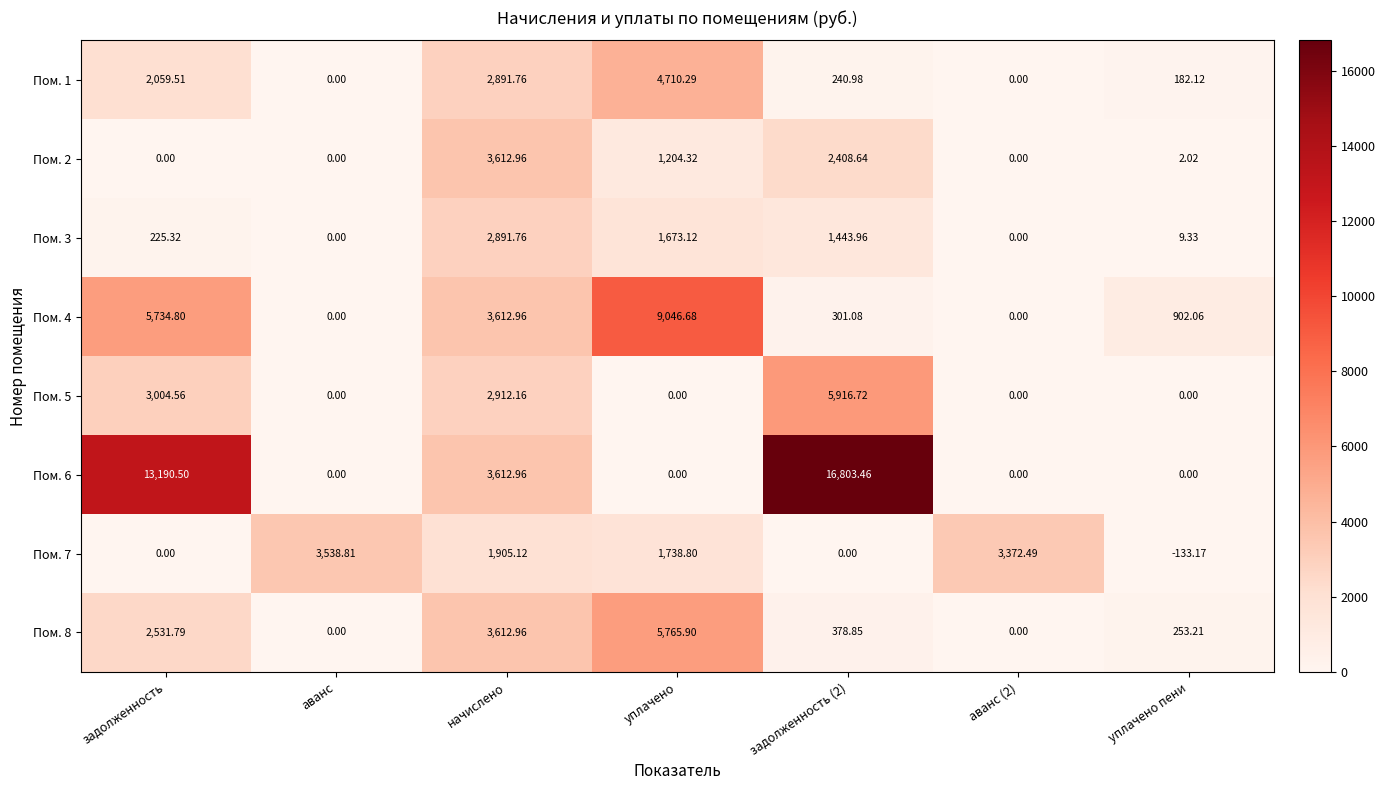

At which label does Пом. 7 first exceed 1738?

аванс